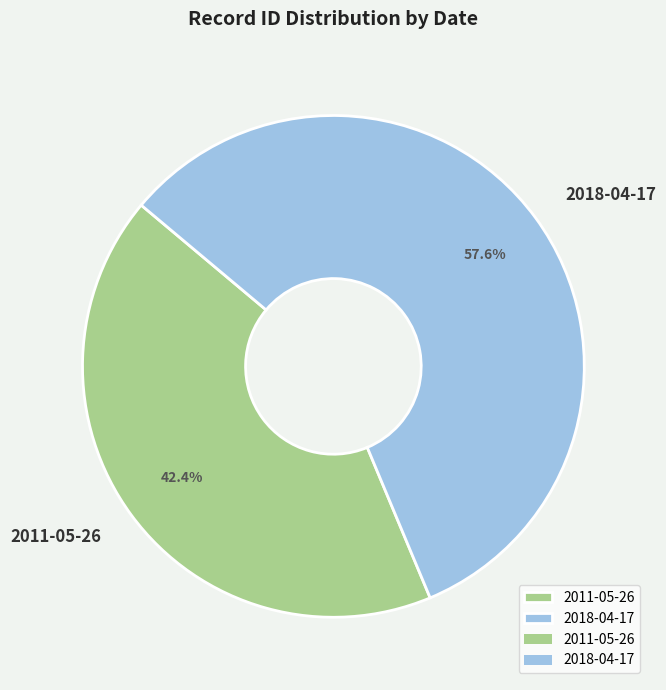

To the nearest percent, what is the combined percentage of 2018-04-17 and 2011-05-26?

100%